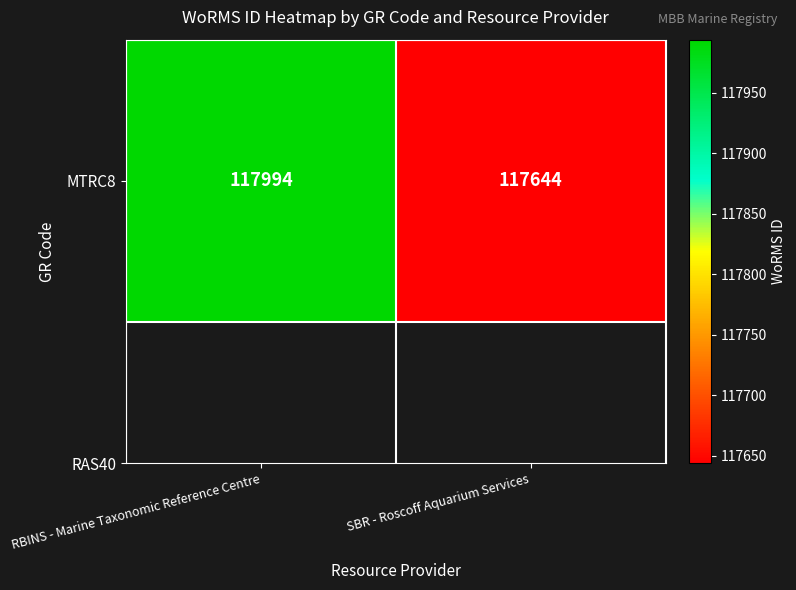

Reading left to right, what are all the values shown in this chart?

117994	117644